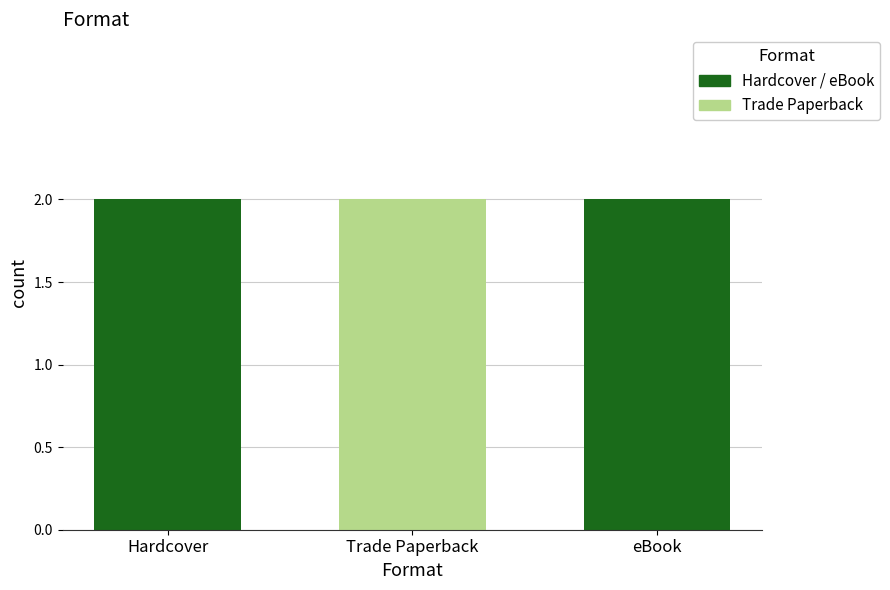

Between Hardcover and Trade Paperback, which series saw the biggest shift?

Hardcover